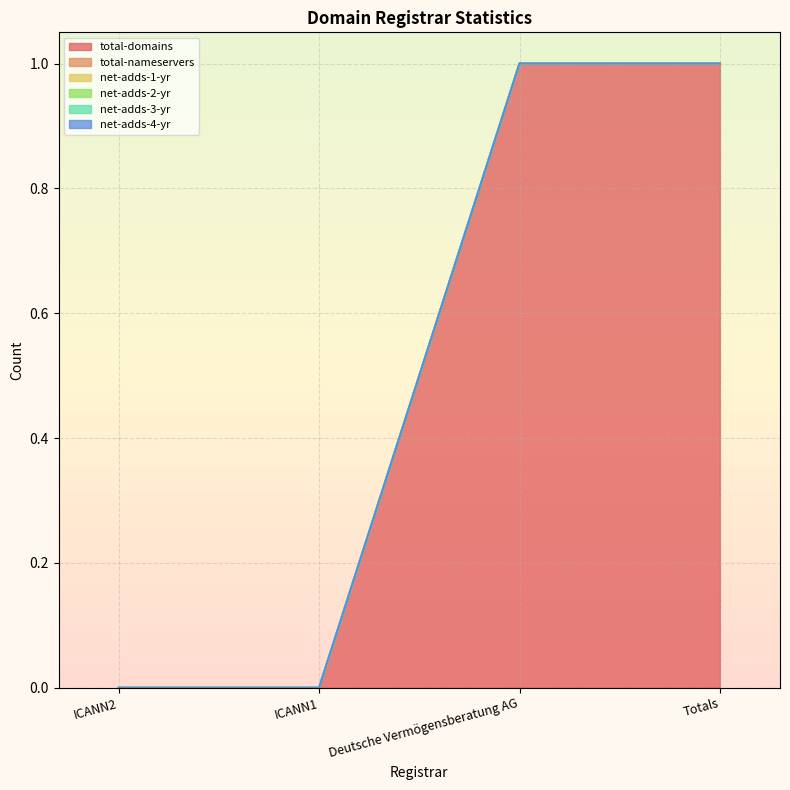

Does the chart display data point markers on the line(s)?

No